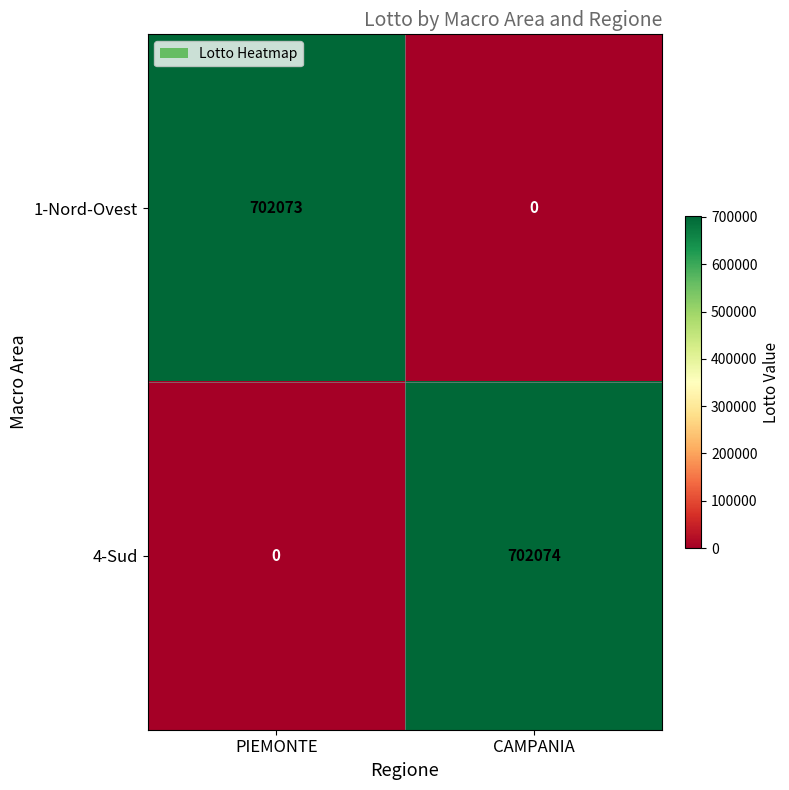

Which category has the lowest value in the 4-Sud series?

PIEMONTE